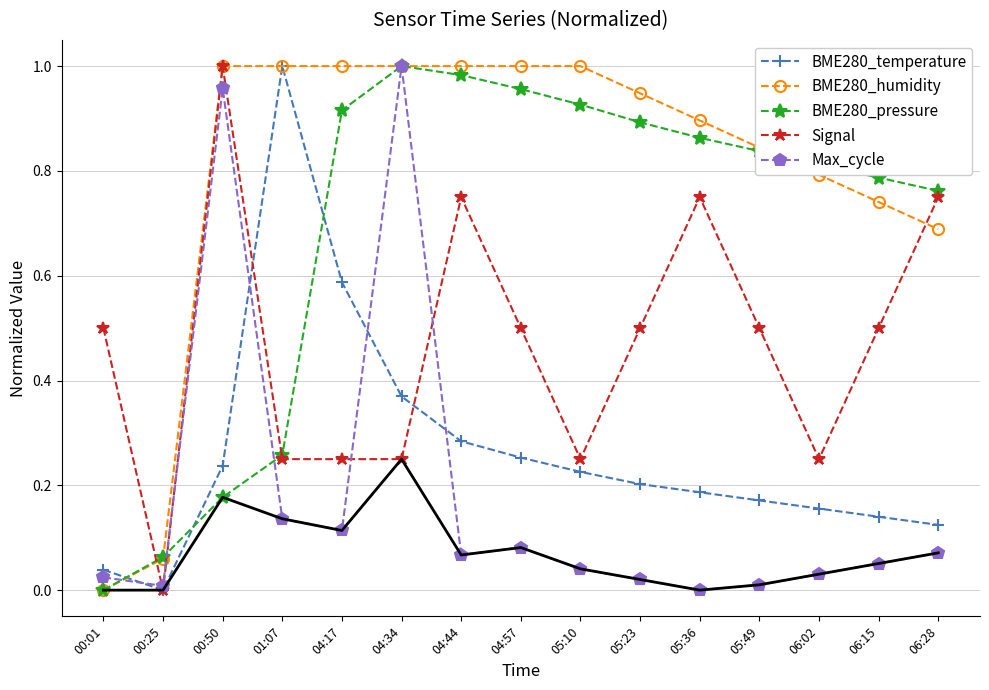

What is the spread (max minus min) of values at 05:36?

0.9